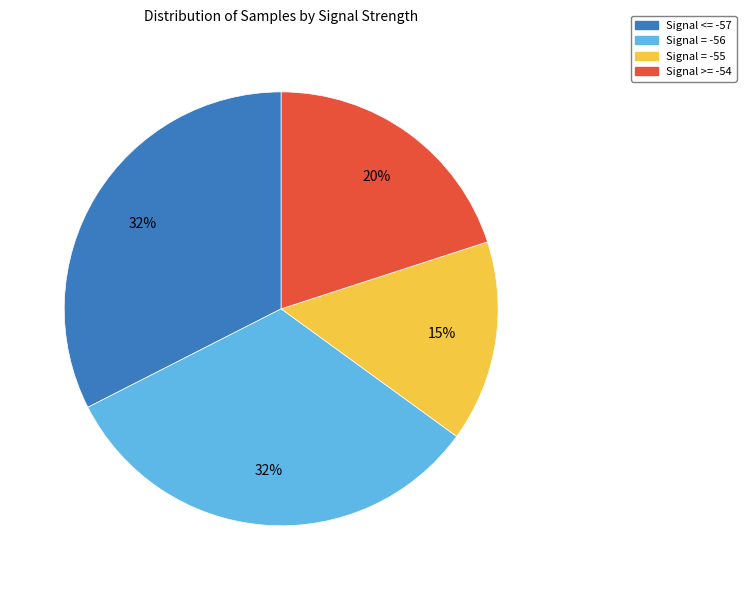

How many slices are in this pie chart?

4